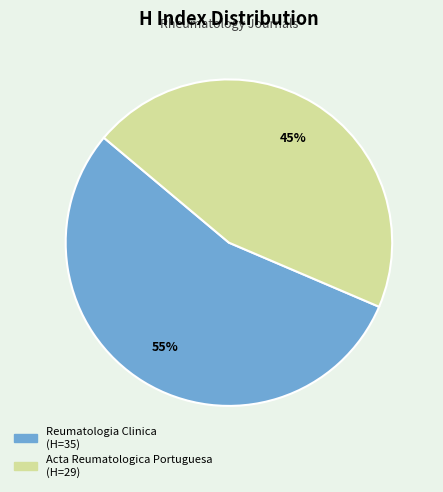

How many segments does this pie chart have?

2